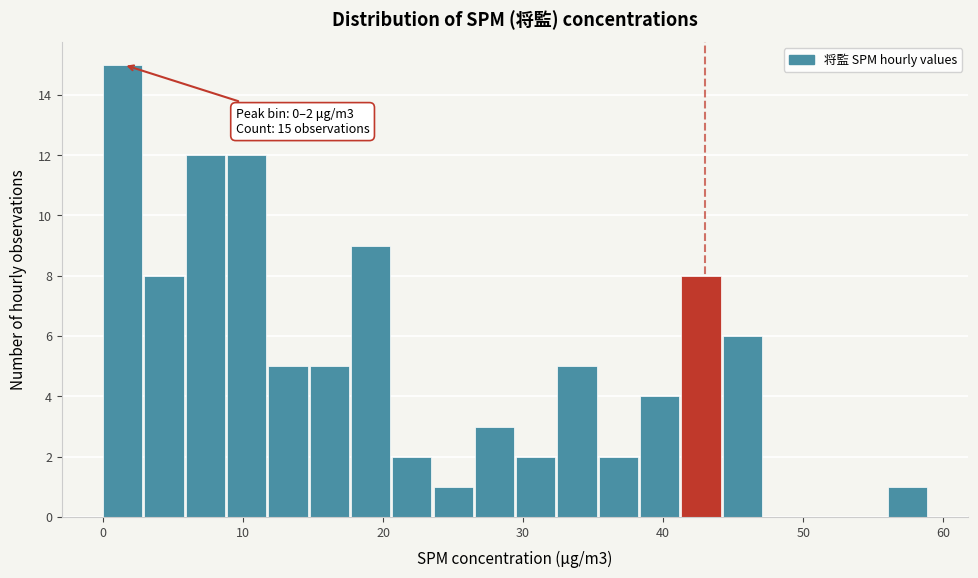

Read against the x-axis, roughly where is the centre of the tallest bar?

1